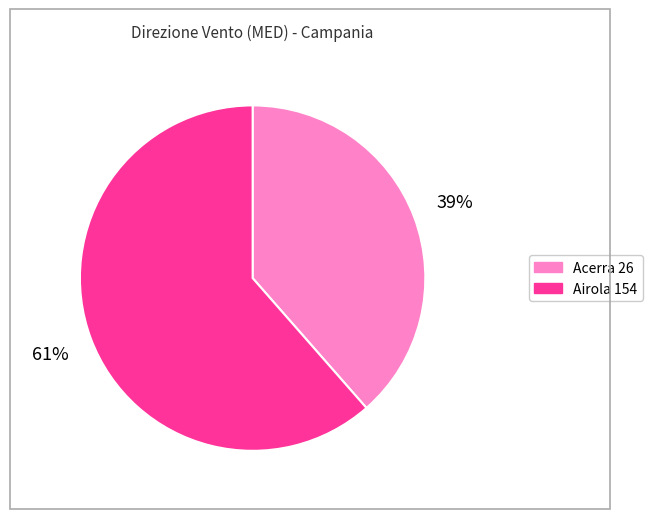

Rank the categories by value from highest to lowest.

Airola 154, Acerra 26